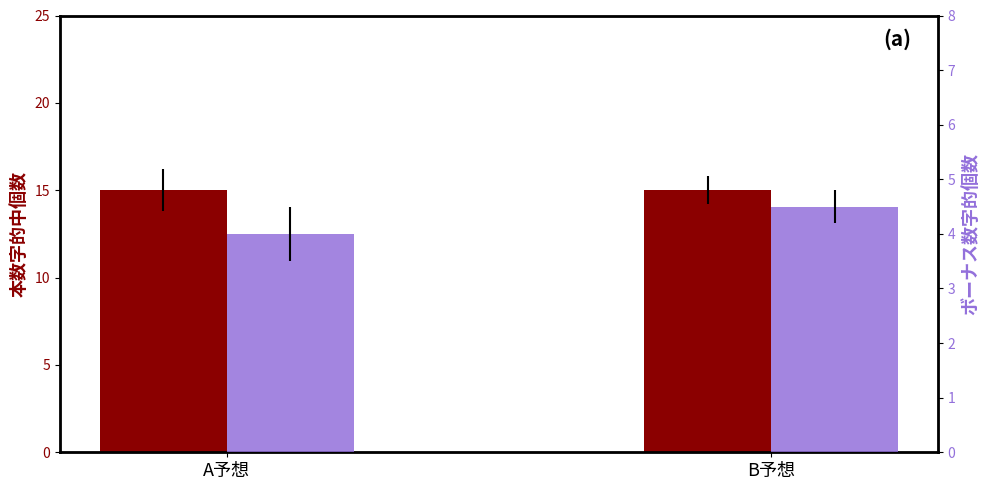

What is the spread (max minus min) of values at A予想?

11.0